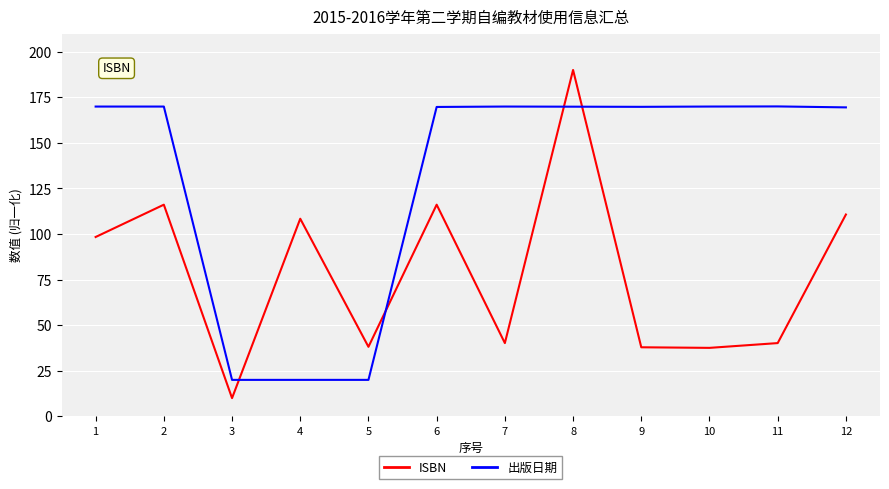

Rank the series by their maximum value, from lowest to highest.

出版日期, ISBN